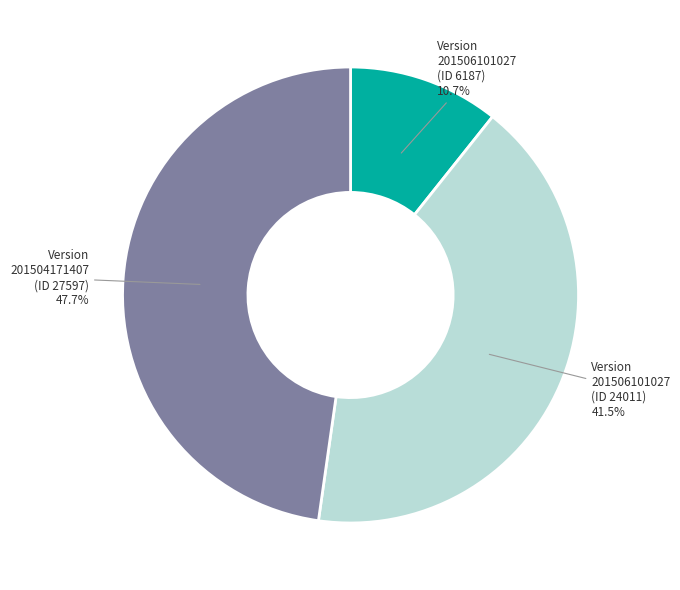

Is there any slice that represents more than half of the pie?

No